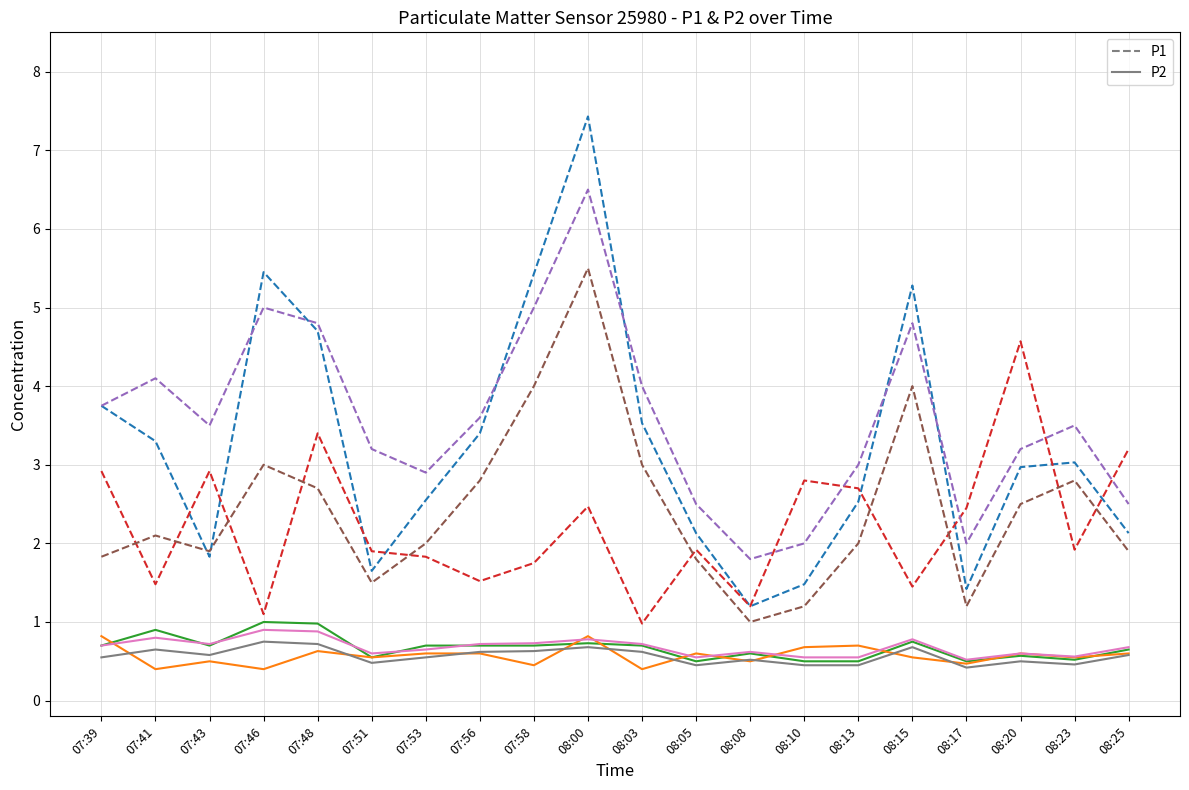

True or false: P2 has more than 0 points higher than both neighbors.

True